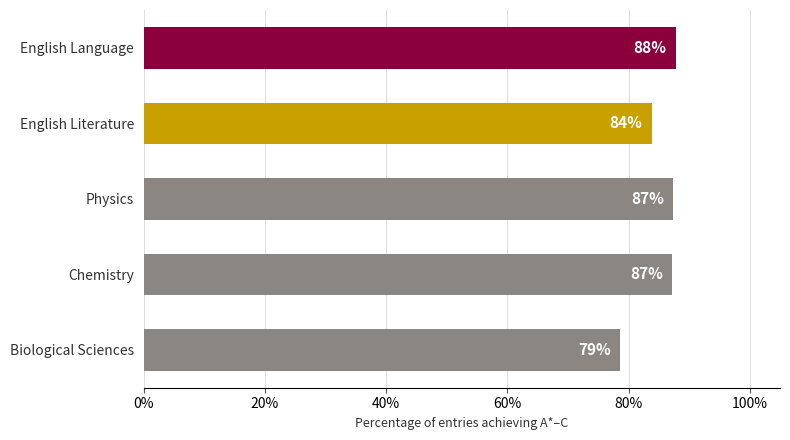

Which category has the highest value across all series?

English Language